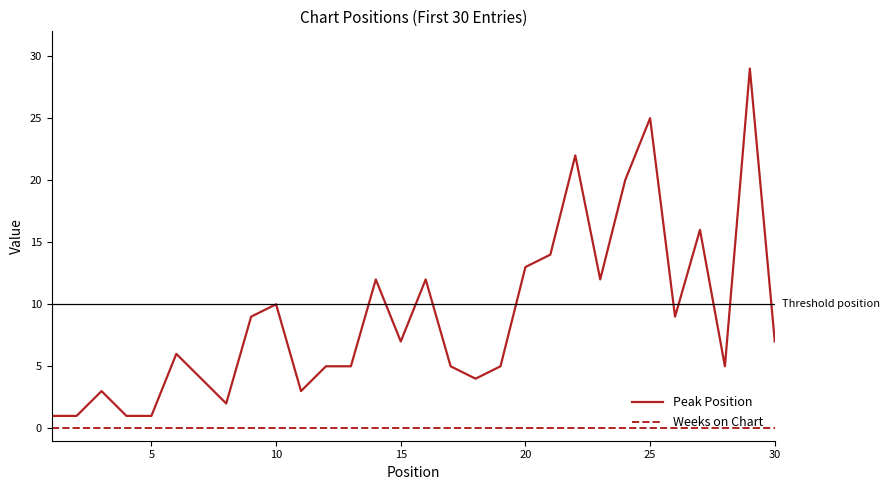

Reading right to left, transcribe all the data shown in this chart.

Peak Position: 7	29	5	16	9	25	20	12	22	14	13	5	4	5	12	7	12	5	5	3	10	9	2	4	6	1	1	3	1	1
Weeks on Chart: 0	0	0	0	0	0	0	0	0	0	0	0	0	0	0	0	0	0	0	0	0	0	0	0	0	0	0	0	0	0